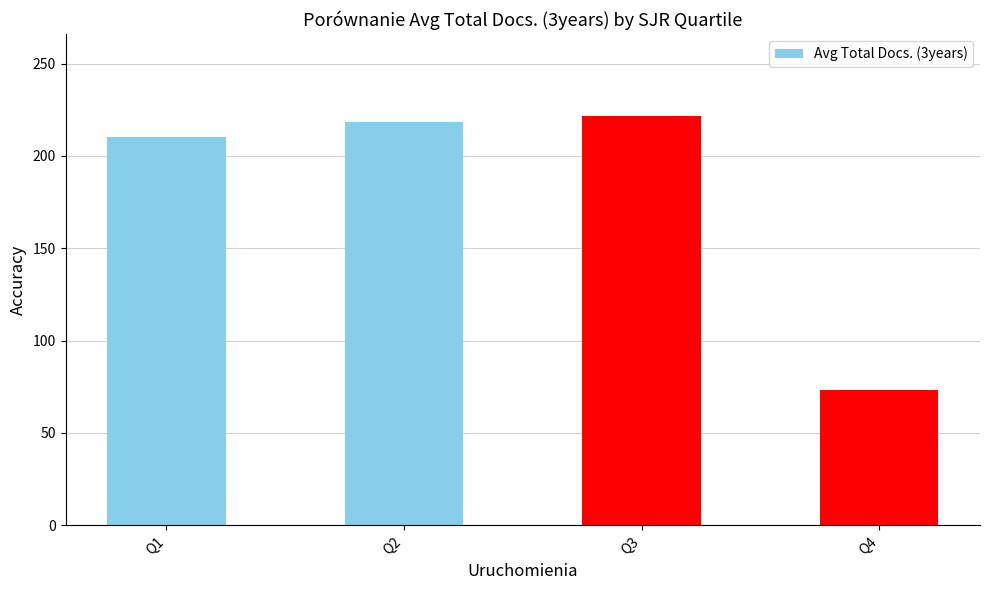

What is the difference between the maximum and minimum values?

148.7